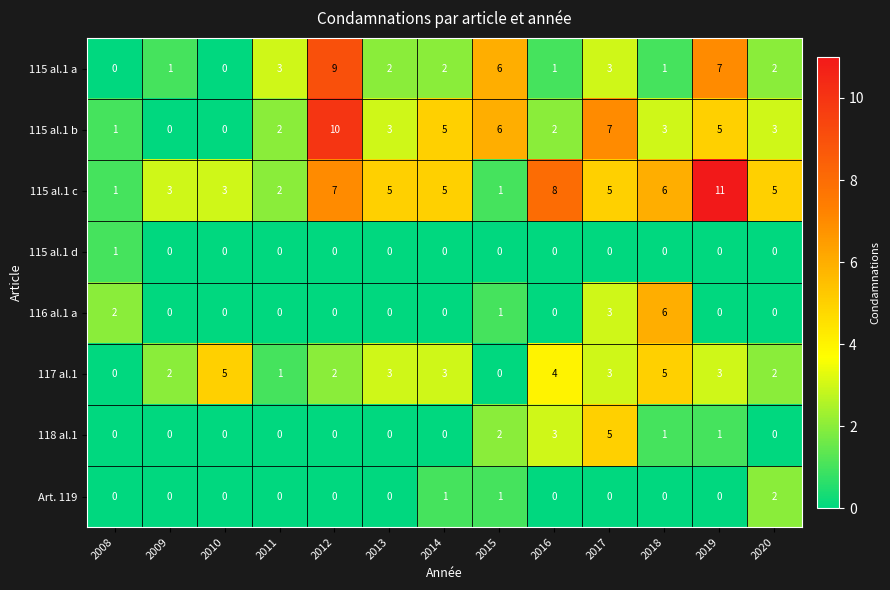

What is the difference between the highest and lowest values at 2009?

3